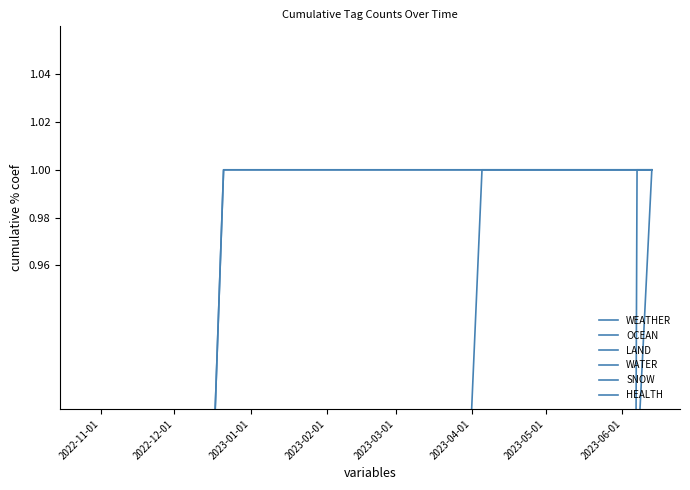

What is the maximum value for HEALTH?

1.0